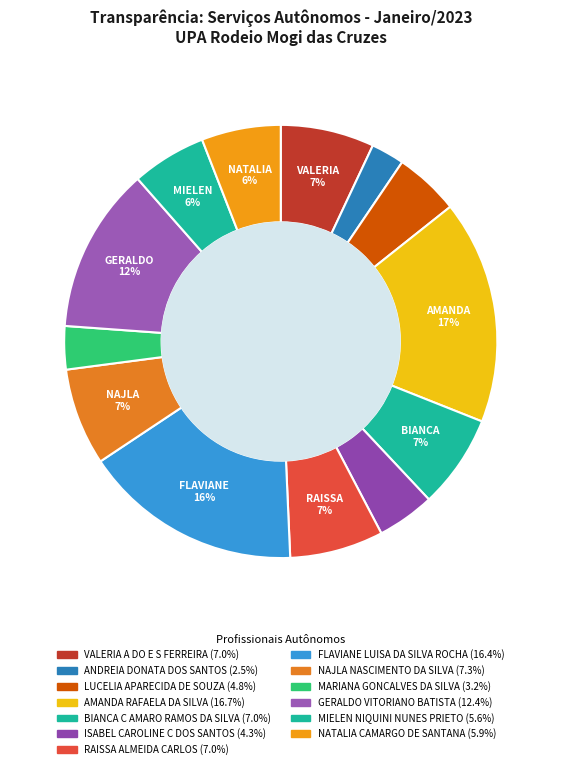

Count the number of slices in the pie.

13